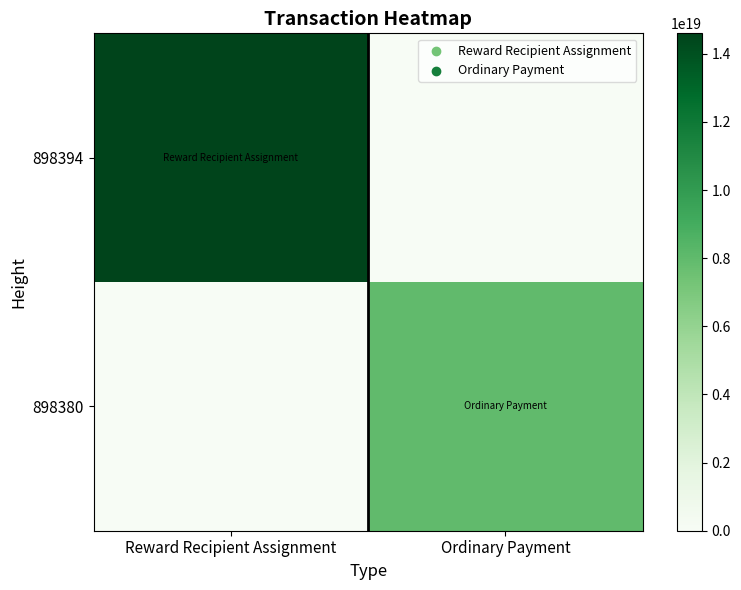

Reading left to right, extract all data points from this chart.

898394: Reward Recipient Assignment=14598705814765408256	Ordinary Payment=0
898380: Reward Recipient Assignment=0	Ordinary Payment=7951025274410926080